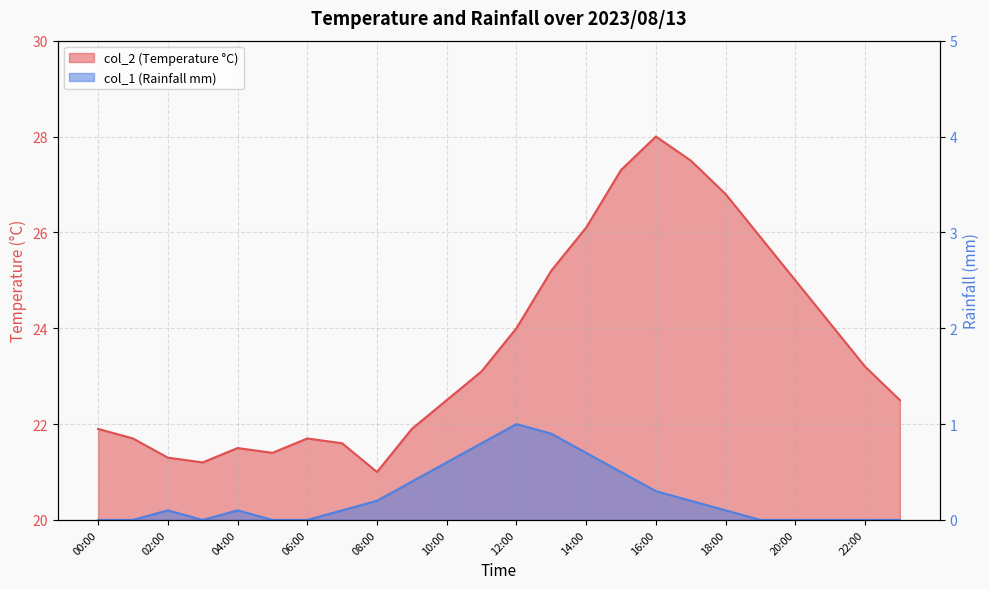

What is the difference between the col_1 values at 00:00 and 10:00?

0.6